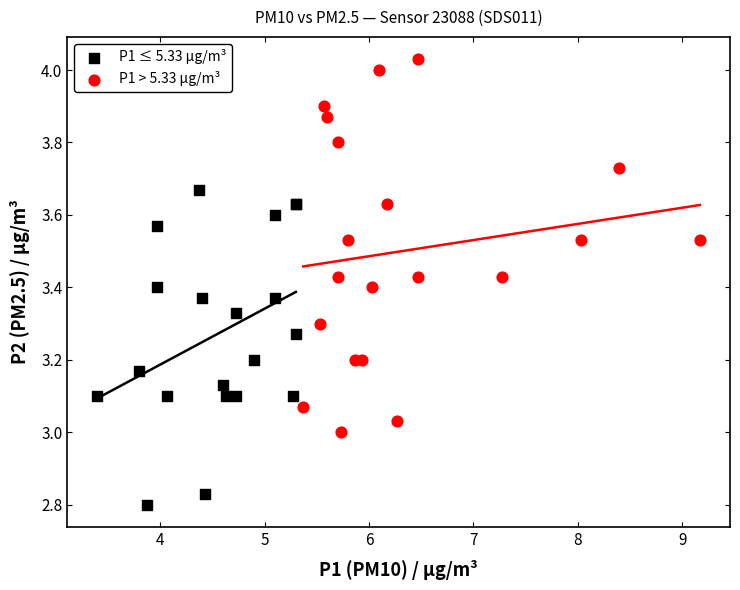

Which series reaches the minimum Y coordinate?

P1 ≤ 5.33 µg/m³